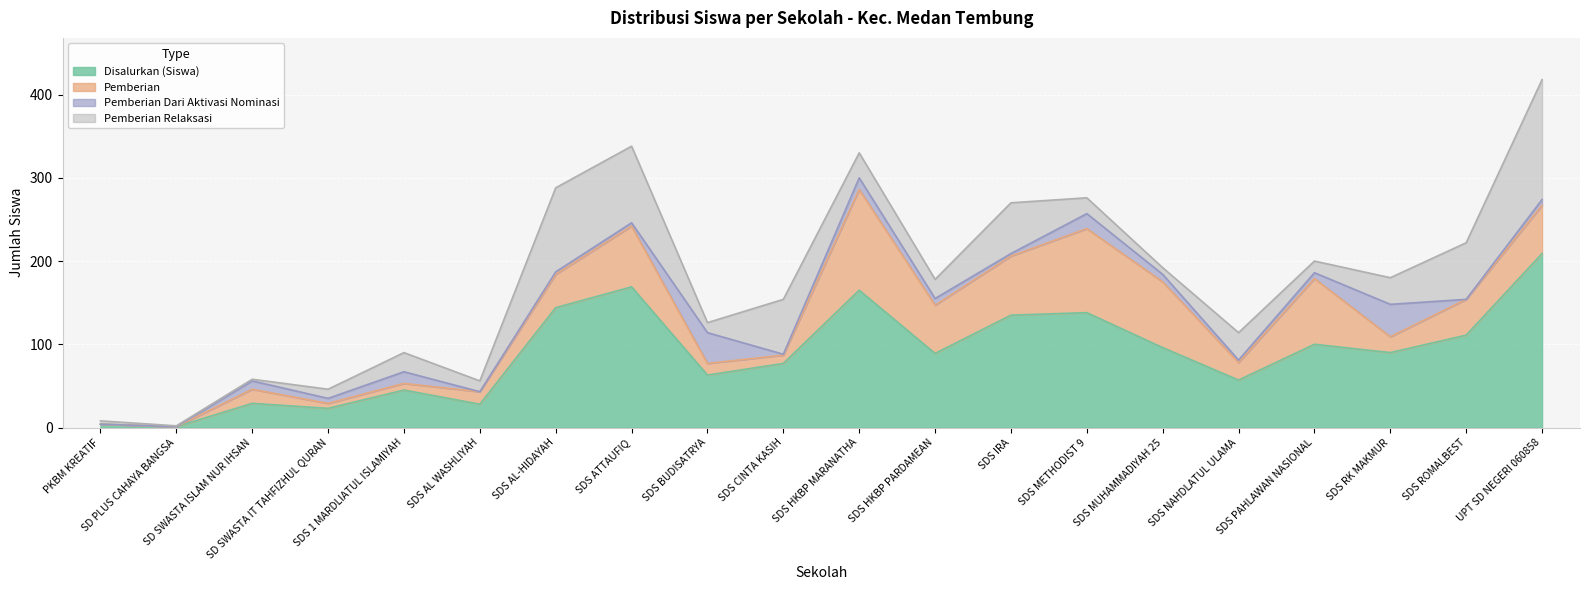

What are all the series names shown in the legend?

Disalurkan (Siswa), Pemberian, Pemberian Dari Aktivasi Nominasi, Pemberian Relaksasi